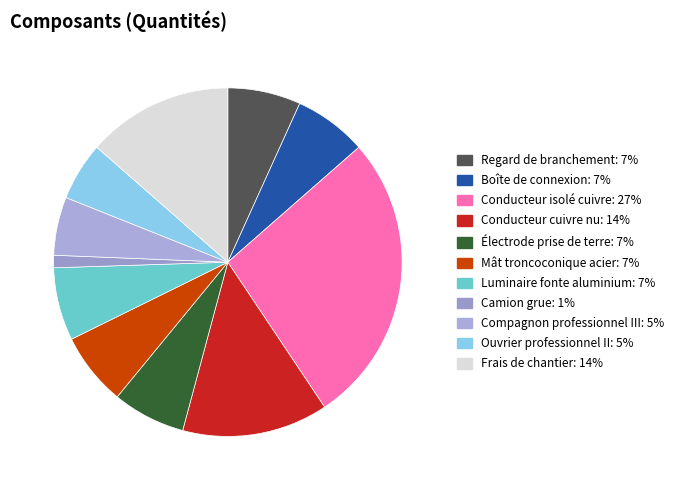

To the nearest percent, what is the combined percentage of Luminaire fonte aluminium and Conducteur cuivre nu?

20%